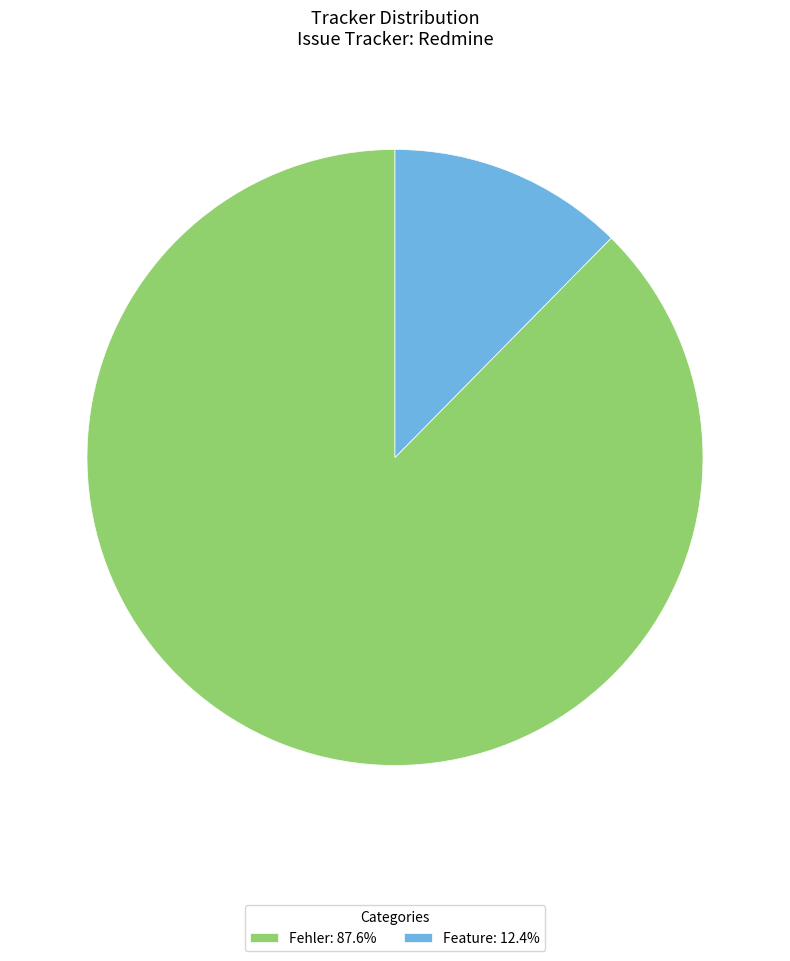

Is there a majority slice in this chart?

Yes